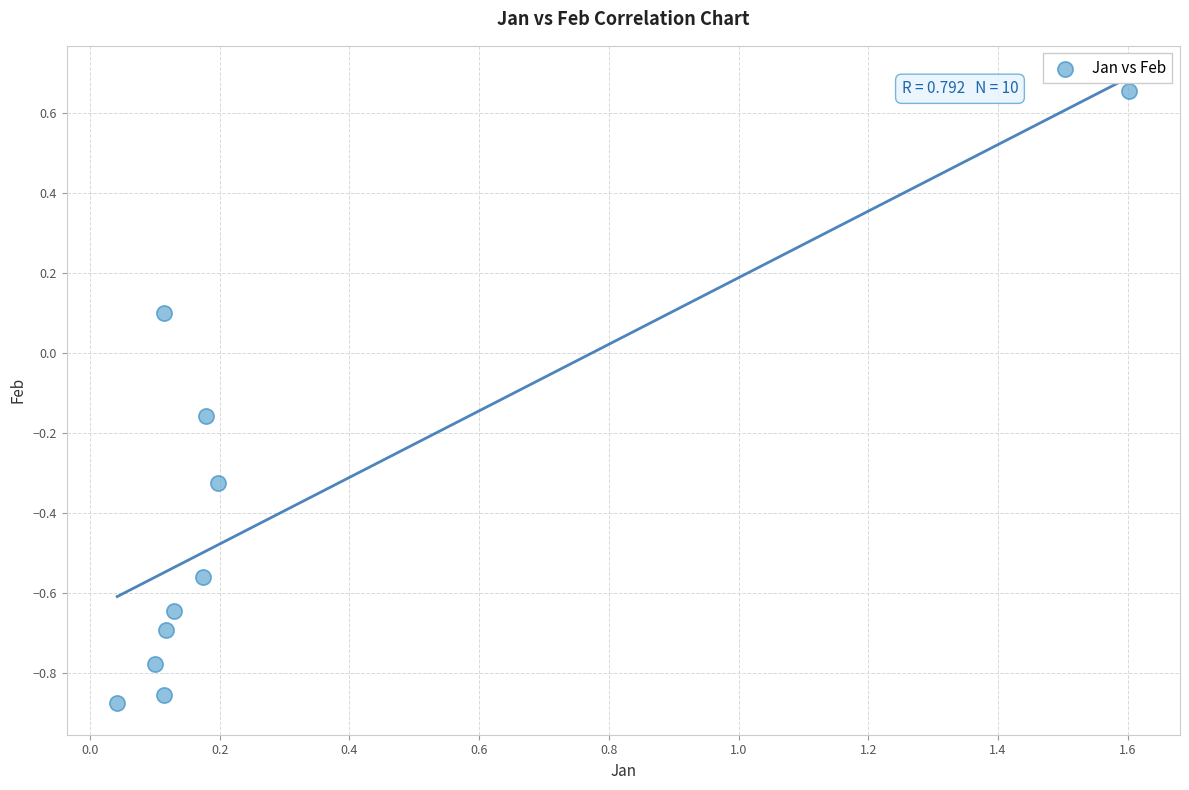

What is the average Y value?

-0.4